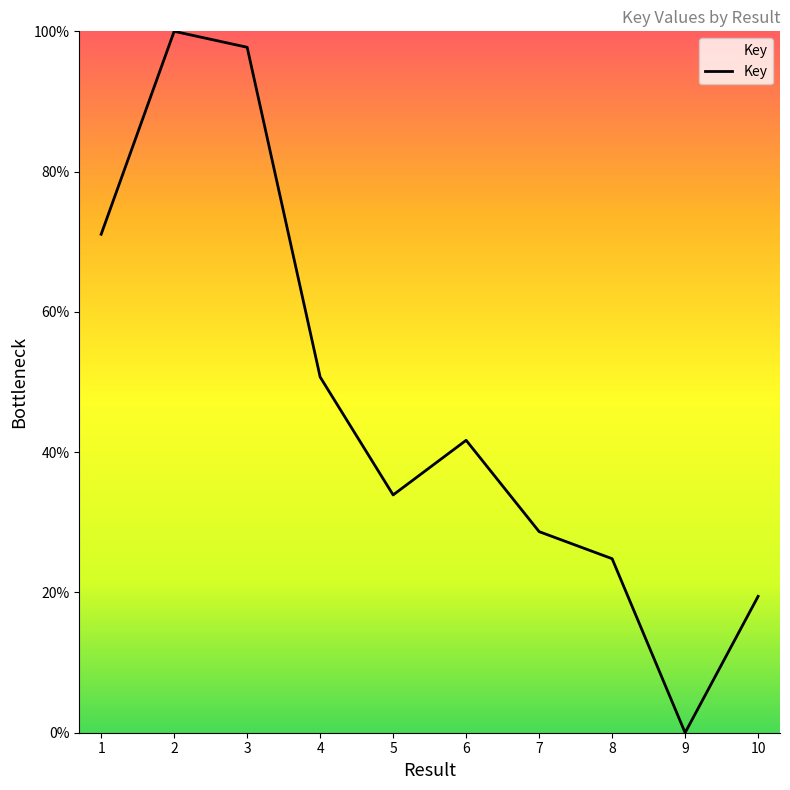

What value does the data have at 7?

28.7